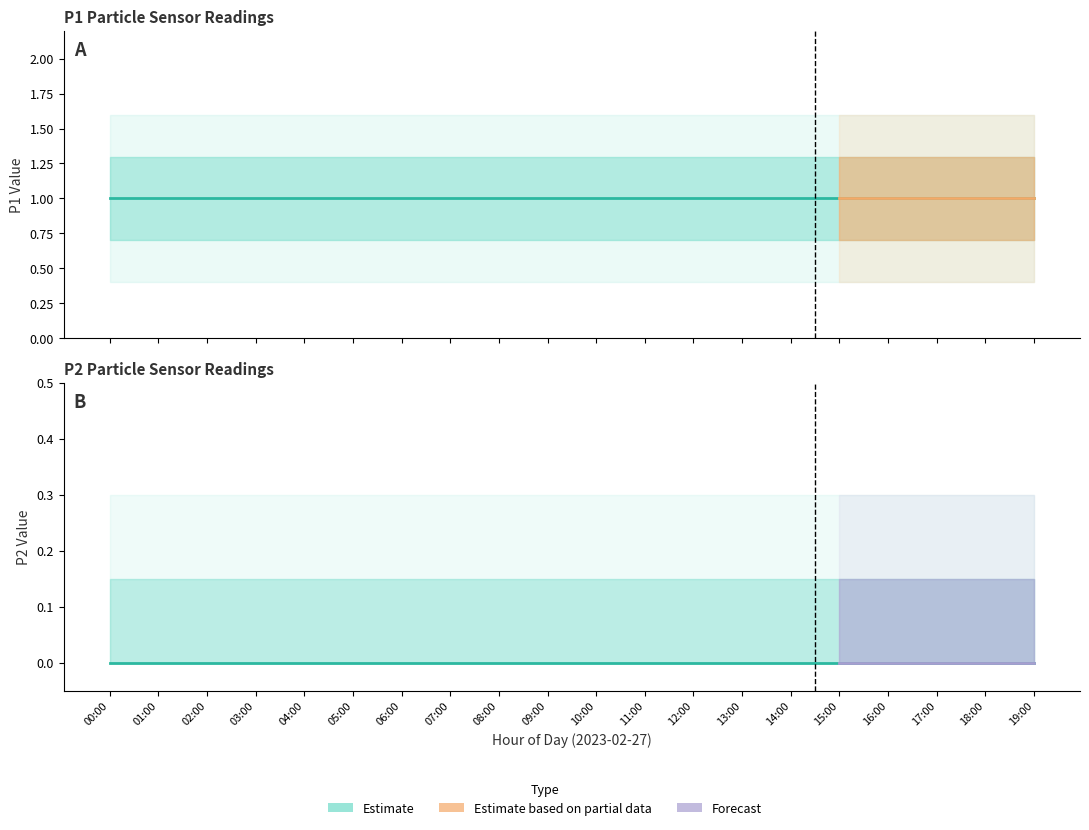

The P2 series shows 0 at 06:00. True or false?

True